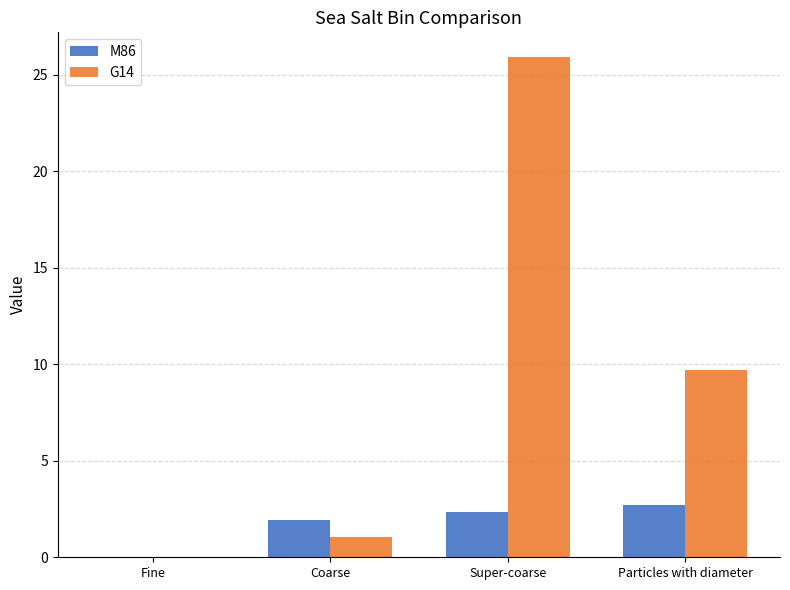

Which series has the largest range (max minus min)?

G14